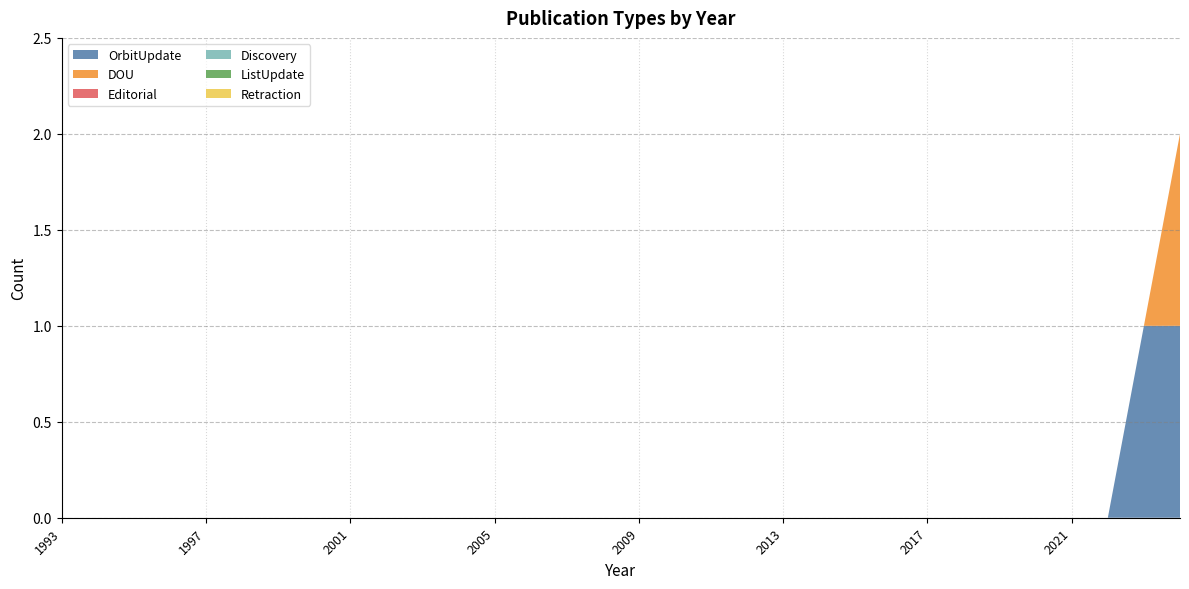

Reading right to left, extract all data points from this chart.

OrbitUpdate: 2024=1	2023=1	2022=0	2021=0	2020=0	2019=0	2018=0	2017=0	2016=0	2015=0	2014=0	2013=0	2012=0	2011=0	2010=0	2009=0	2008=0	2007=0	2006=0	2005=0	2004=0	2003=0	2002=0	2001=0	2000=0	1999=0	1998=0	1997=0	1996=0	1995=0	1994=0	1993=0
DOU: 2024=1	2023=0	2022=0	2021=0	2020=0	2019=0	2018=0	2017=0	2016=0	2015=0	2014=0	2013=0	2012=0	2011=0	2010=0	2009=0	2008=0	2007=0	2006=0	2005=0	2004=0	2003=0	2002=0	2001=0	2000=0	1999=0	1998=0	1997=0	1996=0	1995=0	1994=0	1993=0
Editorial: 2024=0	2023=0	2022=0	2021=0	2020=0	2019=0	2018=0	2017=0	2016=0	2015=0	2014=0	2013=0	2012=0	2011=0	2010=0	2009=0	2008=0	2007=0	2006=0	2005=0	2004=0	2003=0	2002=0	2001=0	2000=0	1999=0	1998=0	1997=0	1996=0	1995=0	1994=0	1993=0
Discovery: 2024=0	2023=0	2022=0	2021=0	2020=0	2019=0	2018=0	2017=0	2016=0	2015=0	2014=0	2013=0	2012=0	2011=0	2010=0	2009=0	2008=0	2007=0	2006=0	2005=0	2004=0	2003=0	2002=0	2001=0	2000=0	1999=0	1998=0	1997=0	1996=0	1995=0	1994=0	1993=0
ListUpdate: 2024=0	2023=0	2022=0	2021=0	2020=0	2019=0	2018=0	2017=0	2016=0	2015=0	2014=0	2013=0	2012=0	2011=0	2010=0	2009=0	2008=0	2007=0	2006=0	2005=0	2004=0	2003=0	2002=0	2001=0	2000=0	1999=0	1998=0	1997=0	1996=0	1995=0	1994=0	1993=0
Retraction: 2024=0	2023=0	2022=0	2021=0	2020=0	2019=0	2018=0	2017=0	2016=0	2015=0	2014=0	2013=0	2012=0	2011=0	2010=0	2009=0	2008=0	2007=0	2006=0	2005=0	2004=0	2003=0	2002=0	2001=0	2000=0	1999=0	1998=0	1997=0	1996=0	1995=0	1994=0	1993=0